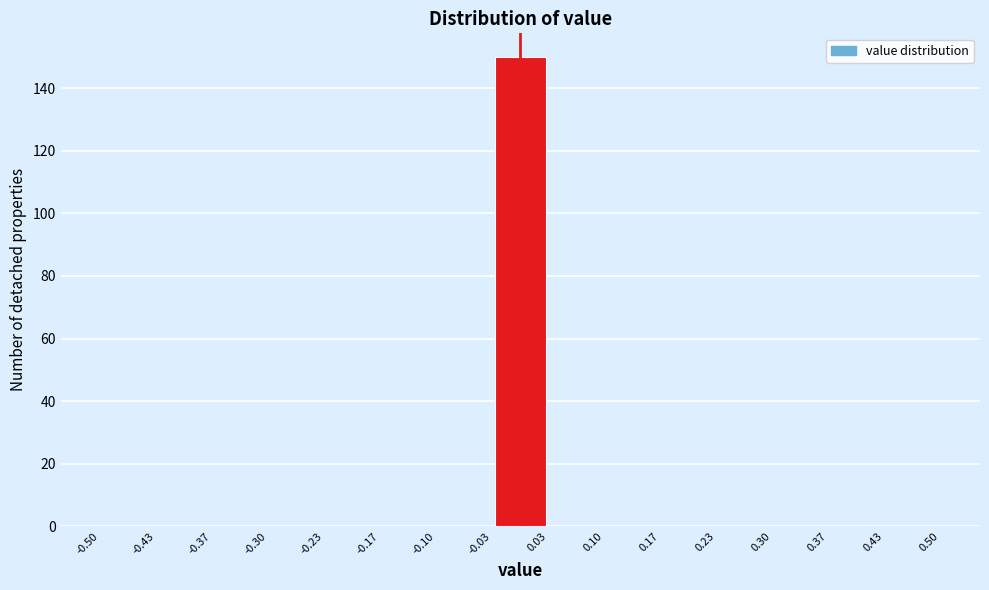

Reading left to right, list every bar in this chart as the range it spans on the x-axis followed by its height. The values are not printed on the chart, so give them approximately, as read against the axis.

-0.50 to -0.43: 0
-0.43 to -0.37: 0
-0.37 to -0.30: 0
-0.30 to -0.23: 0
-0.23 to -0.17: 0
-0.17 to -0.10: 0
-0.10 to -0.03: 0
-0.03 to 0.03: 150
0.03 to 0.10: 0
0.10 to 0.17: 0
0.17 to 0.23: 0
0.23 to 0.30: 0
0.30 to 0.37: 0
0.37 to 0.43: 0
0.43 to 0.50: 0